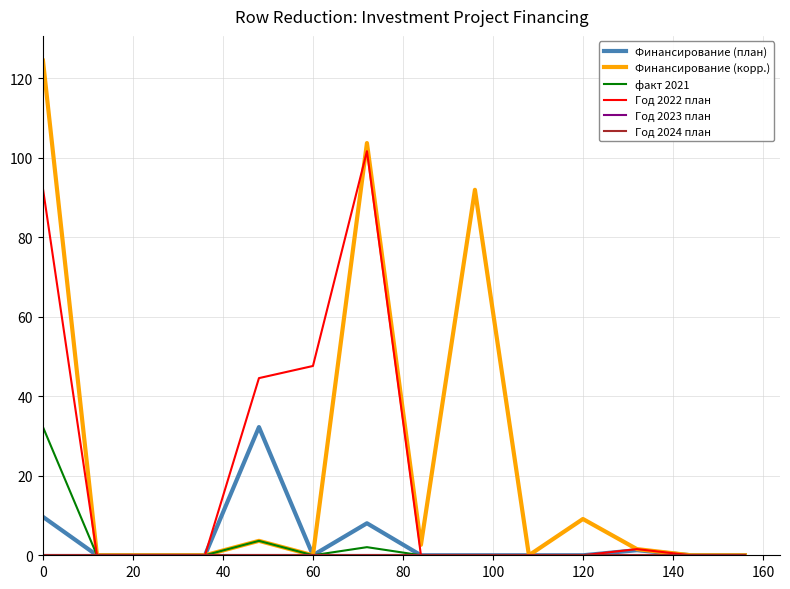

In Финансирование (корр.), how many points are higher than both neighbors (excluding endpoints)?

4